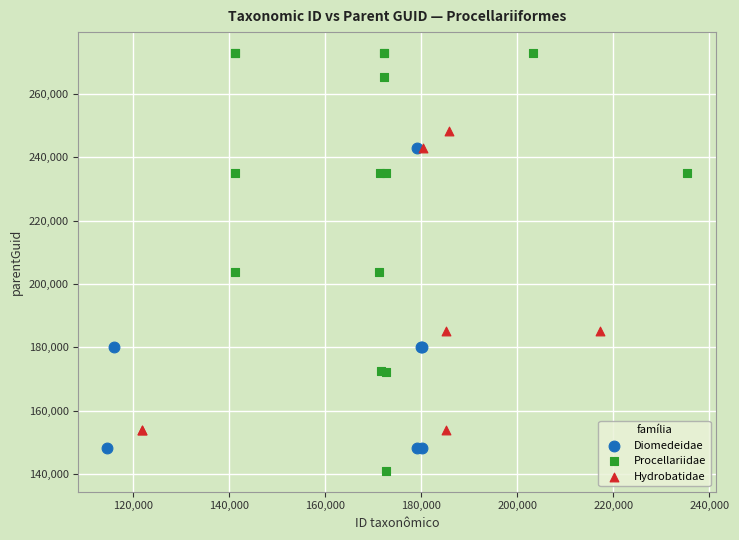

Which series reaches the maximum Y coordinate?

Procellariidae